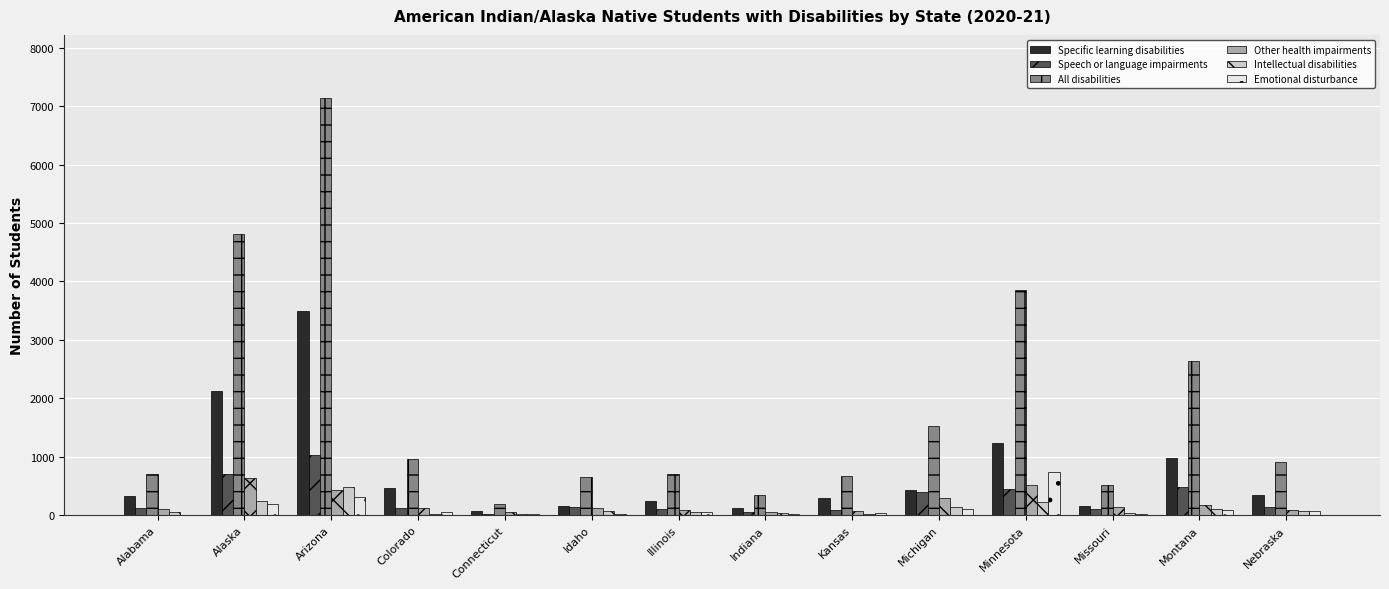

At which label does Intellectual disabilities reach its peak?

Arizona